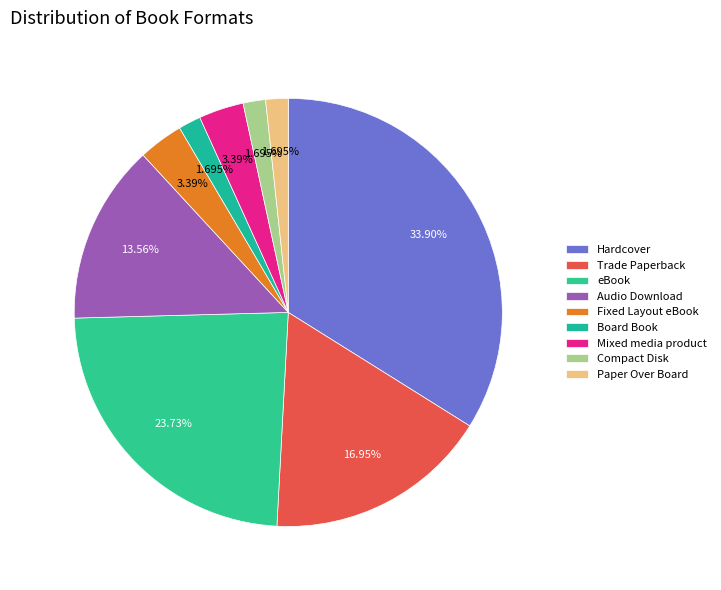

To the nearest percent, what is the average slice percentage?

11%